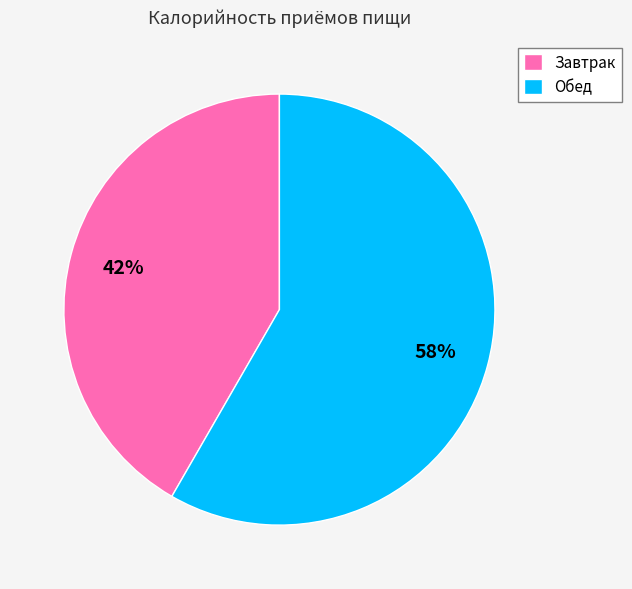

The Завтрак slice represents 42% of the pie. True or false?

True